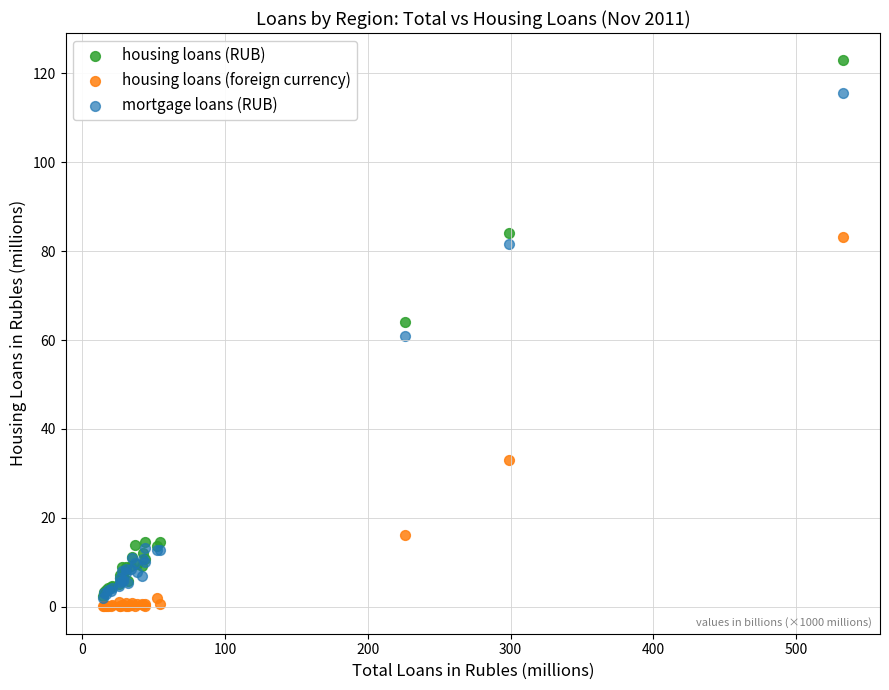

In the mortgage loans (RUB) series, what Y value is closest to 58?

60.9